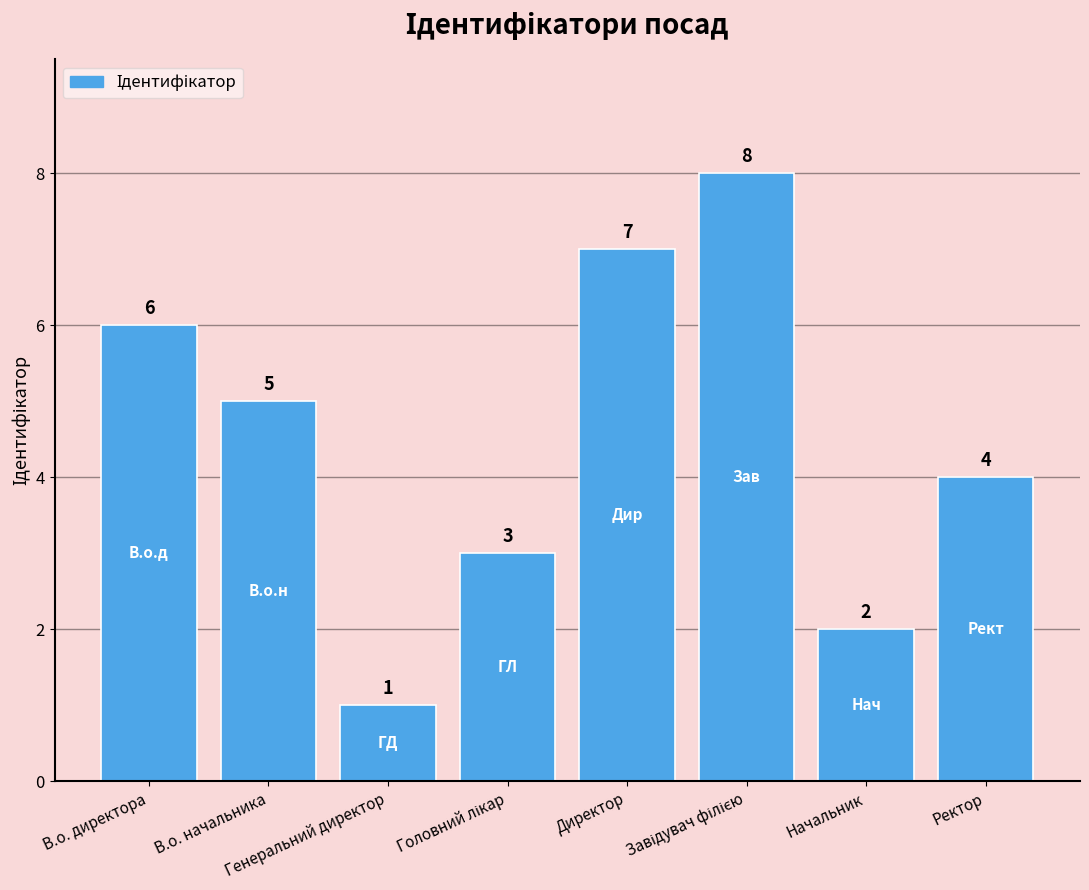

What is the difference between the maximum and minimum values?

7